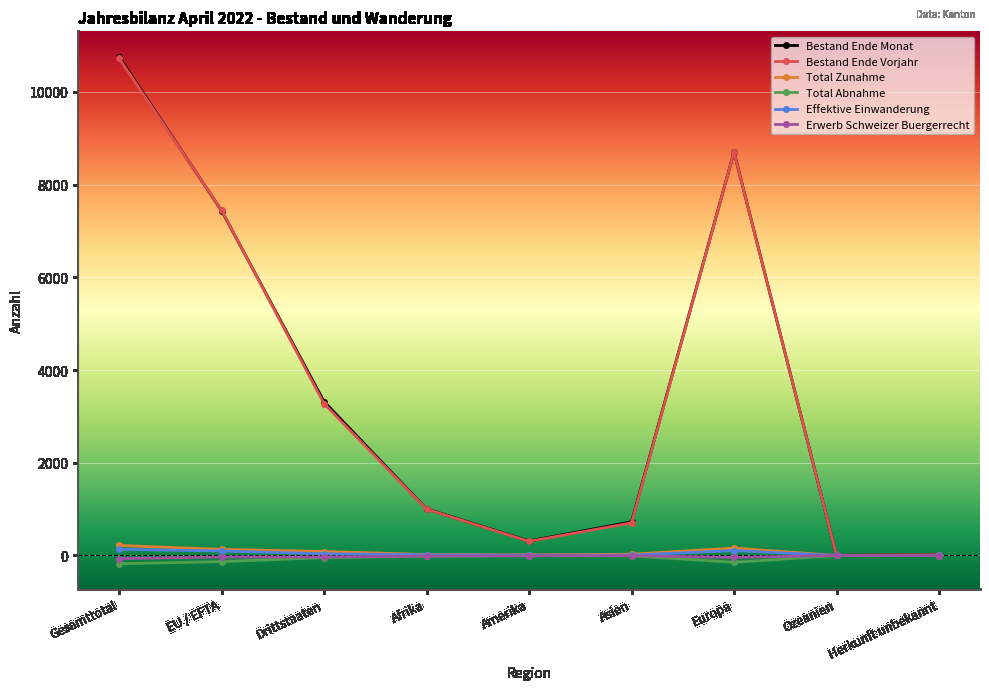

What is the spread (max minus min) of values at Afrika?

1020